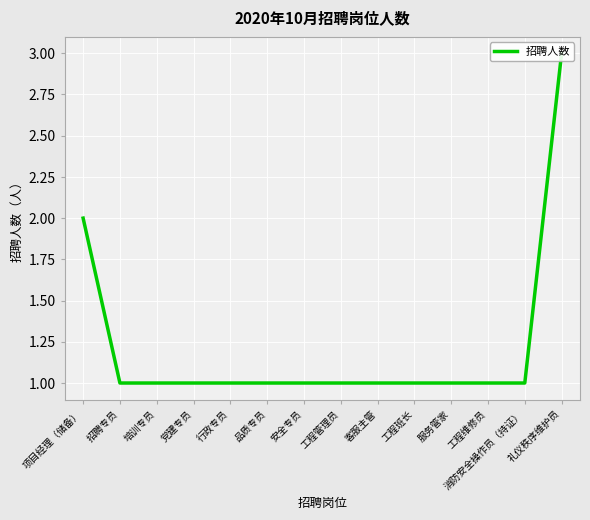

At which category does the chart reach its peak across all series?

礼仪秩序维护员